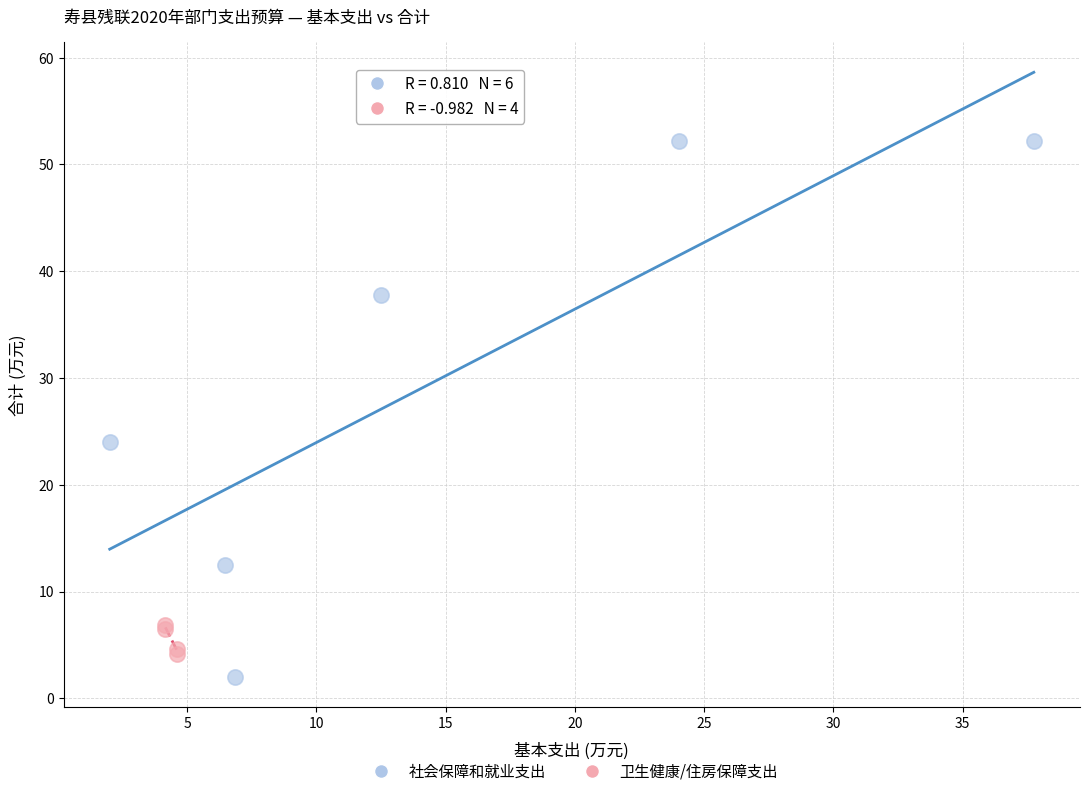

Which series reaches the maximum Y coordinate?

社会保障和就业支出